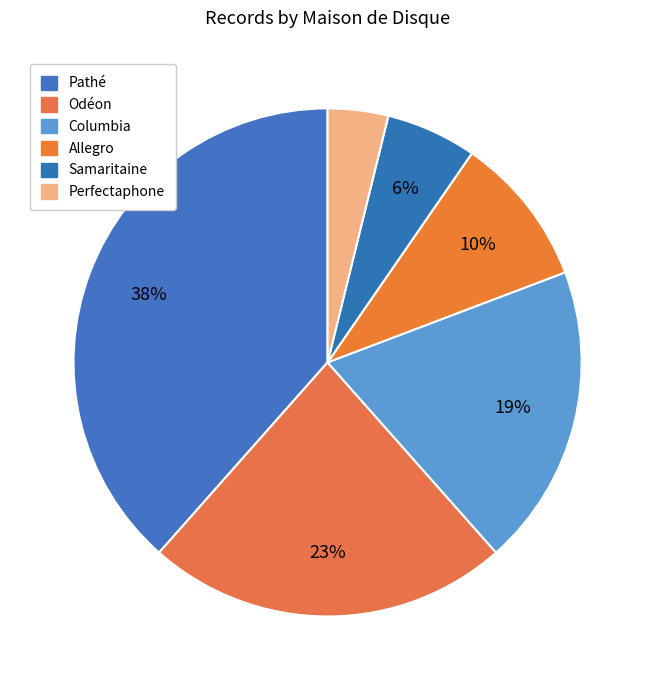

True or false: Perfectaphone accounts for 15% of the total.

False